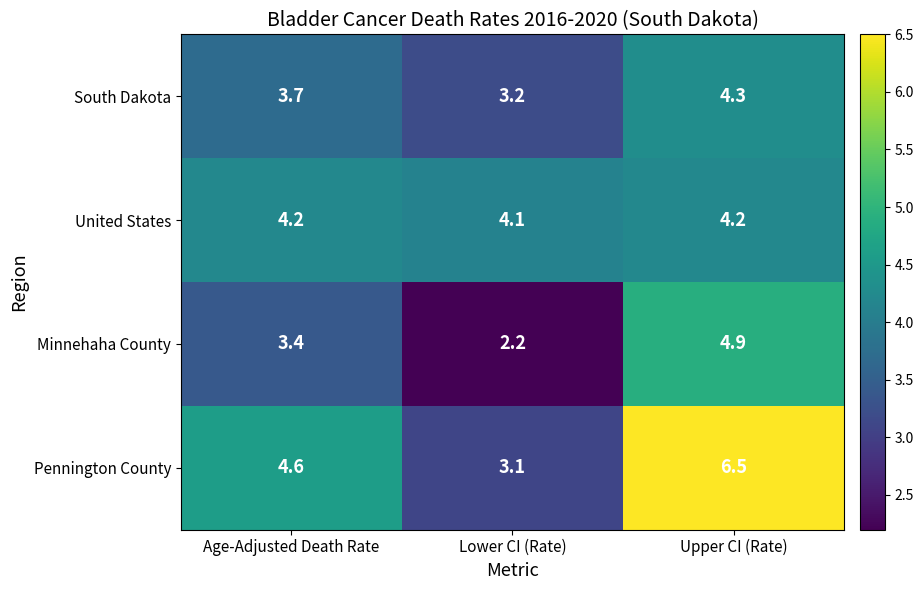

What is the sum of the South Dakota values at Upper CI (Rate) and Age-Adjusted Death Rate?

8.0